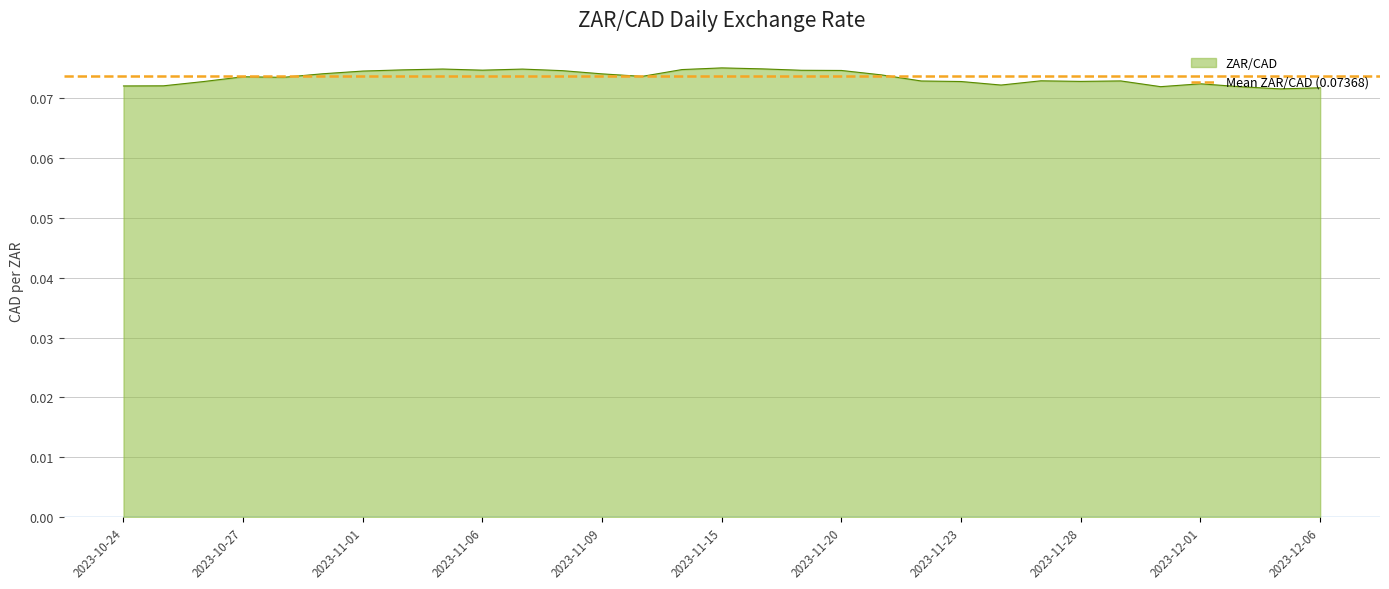

True or false: the data shows 0.1 at 2023-11-08.

True